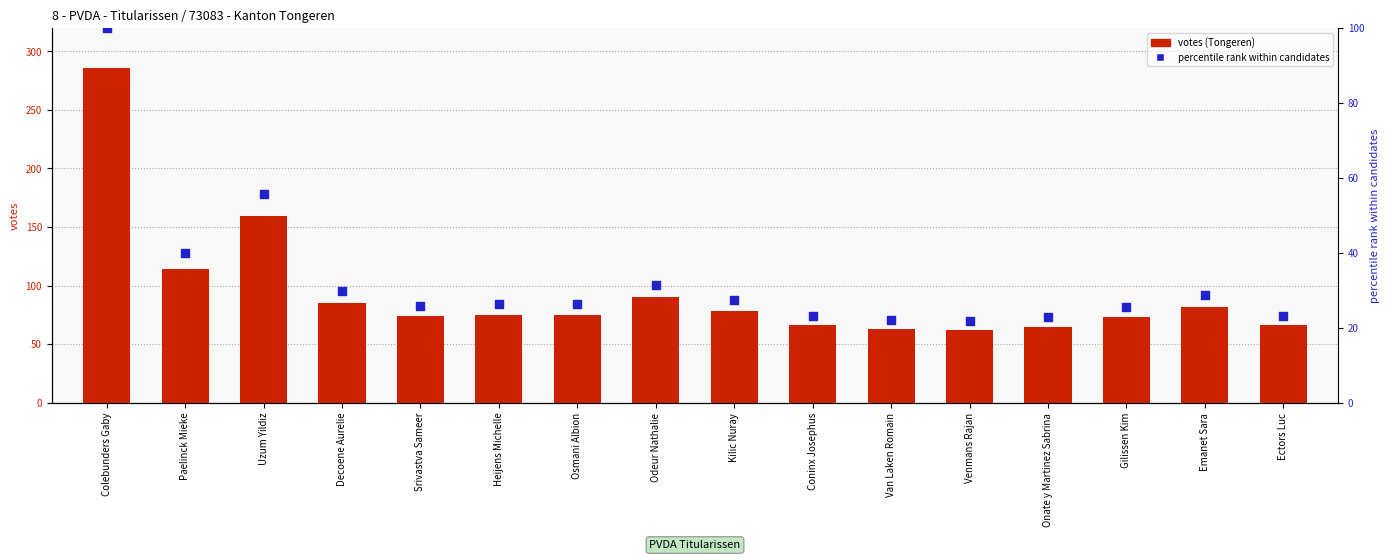

Is the value of percentile rank at Uzum Yildiz greater than the value of votes (Tongeren) at Srivastva Sameer?

No